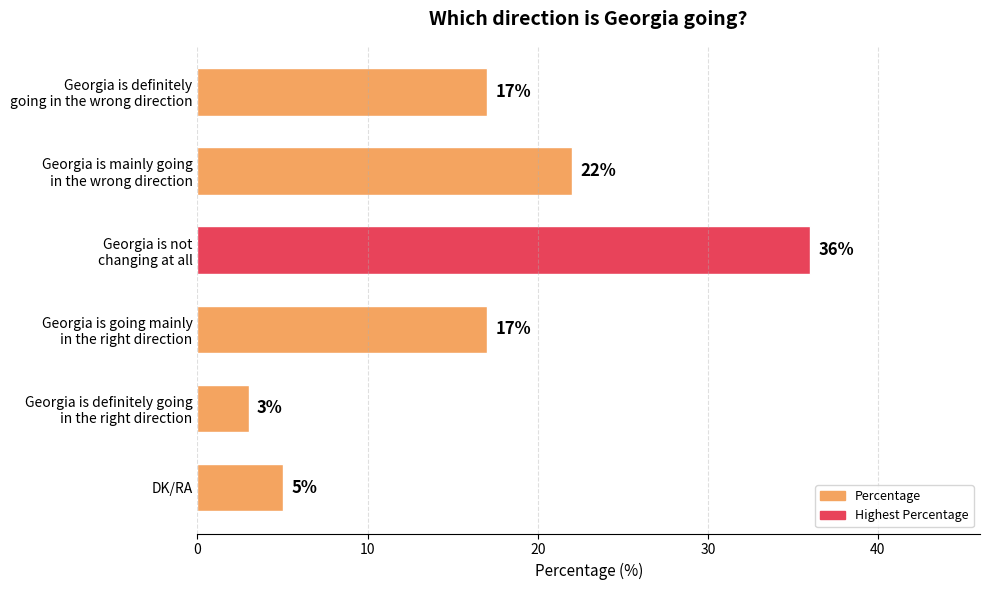

What is the difference between the second highest and second lowest values?

17